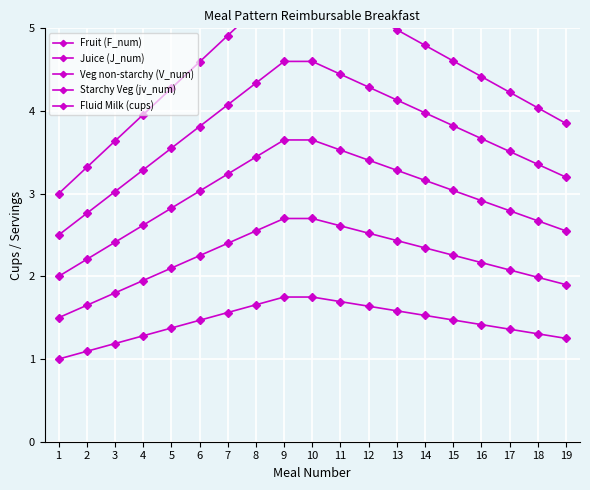

Rank the categories by Veg non-starchy (V_num) value from highest to lowest.

9, 10, 11, 8, 12, 13, 7, 14, 15, 6, 16, 5, 17, 18, 4, 19, 3, 2, 1